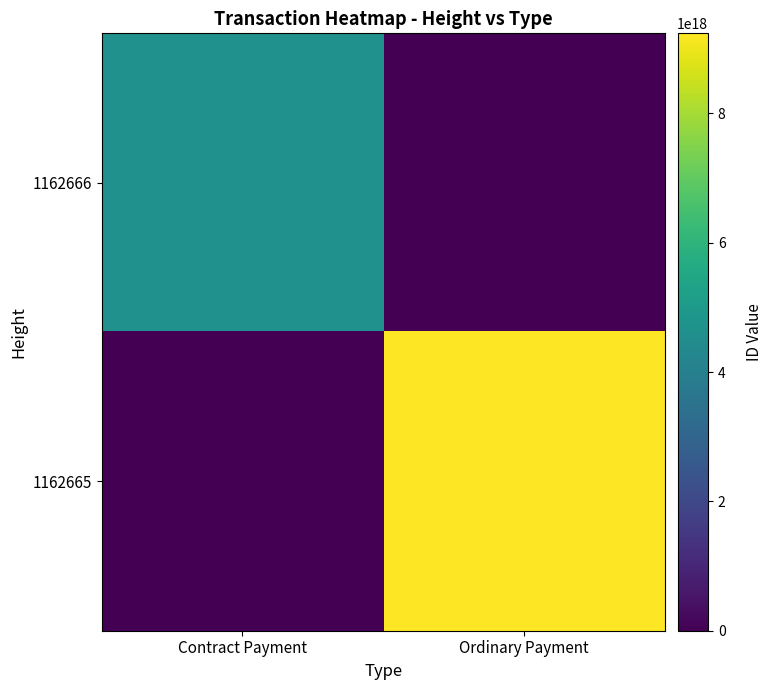

What is the difference between the highest and lowest values at Contract Payment?

4678320612785639424